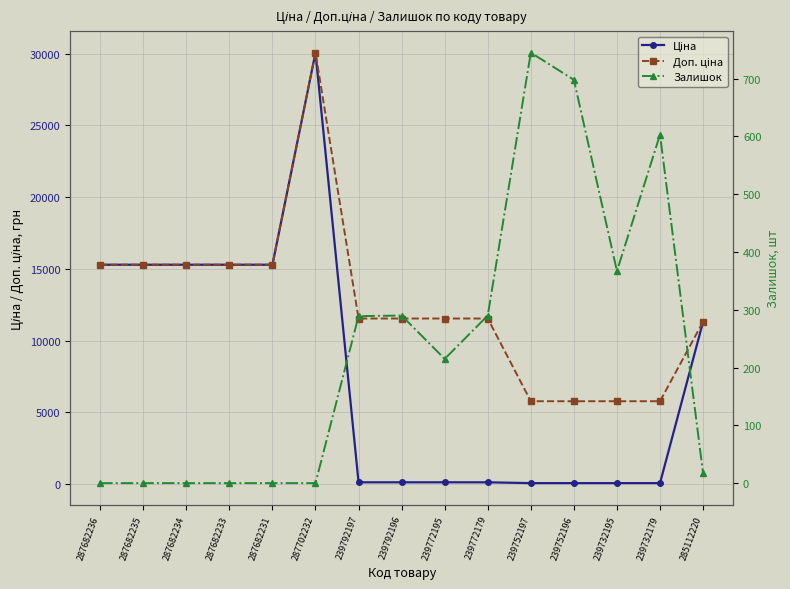

Which series ends up on top after the final intersection of Залишок and Ціна?

Ціна